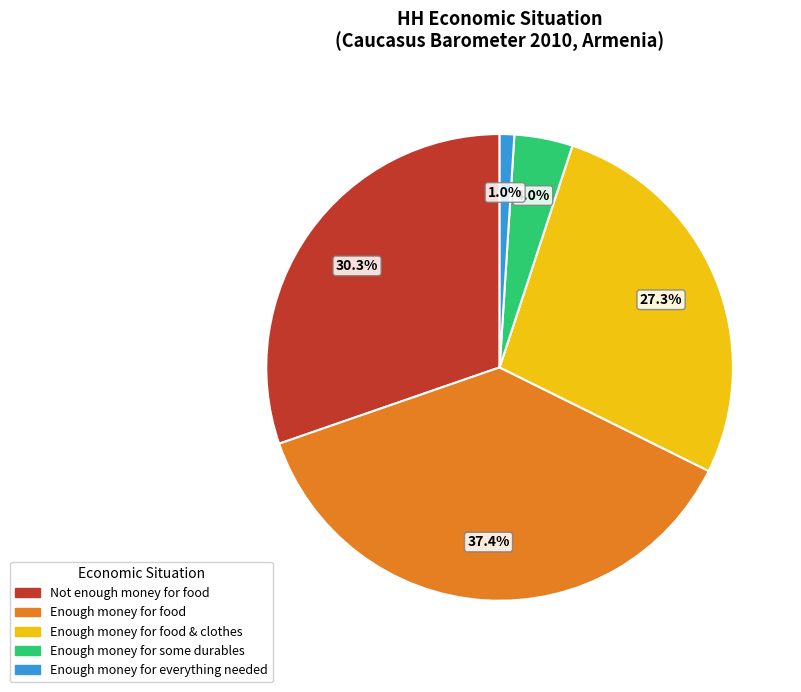

Does any single category account for the majority?

No